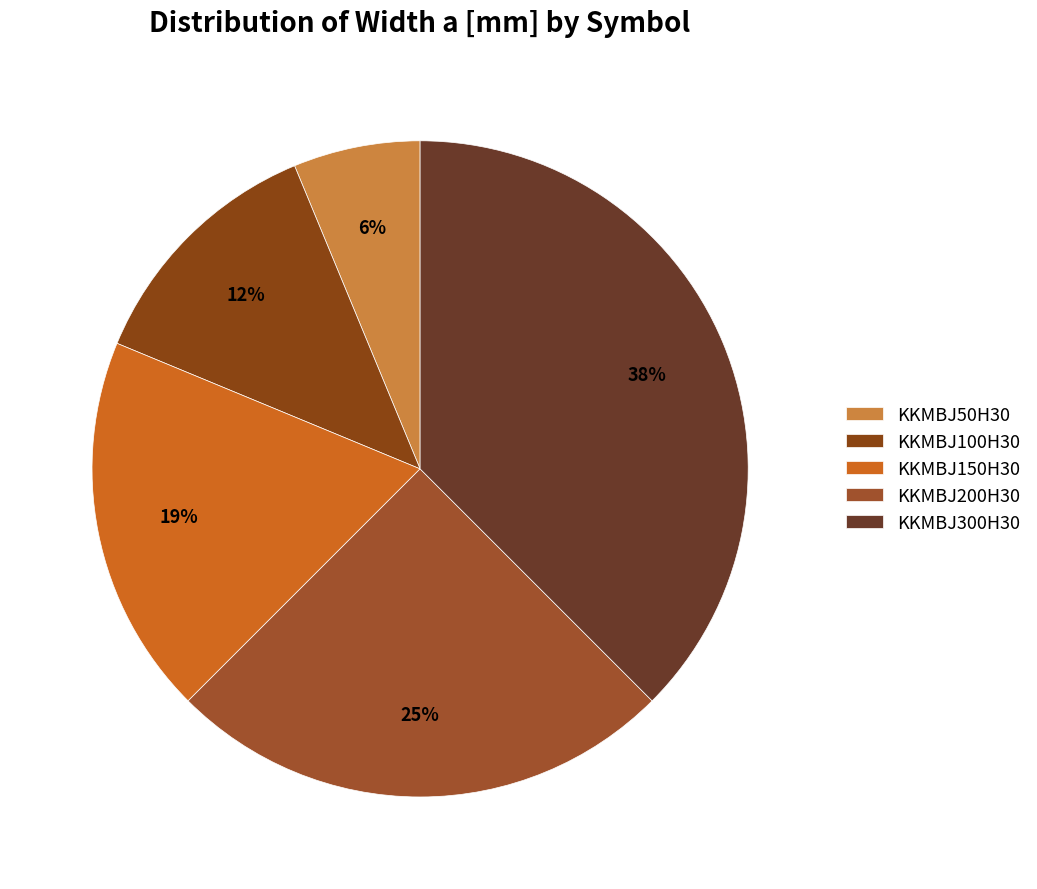

The KKMBJ300H30 slice represents 23% of the pie. True or false?

False